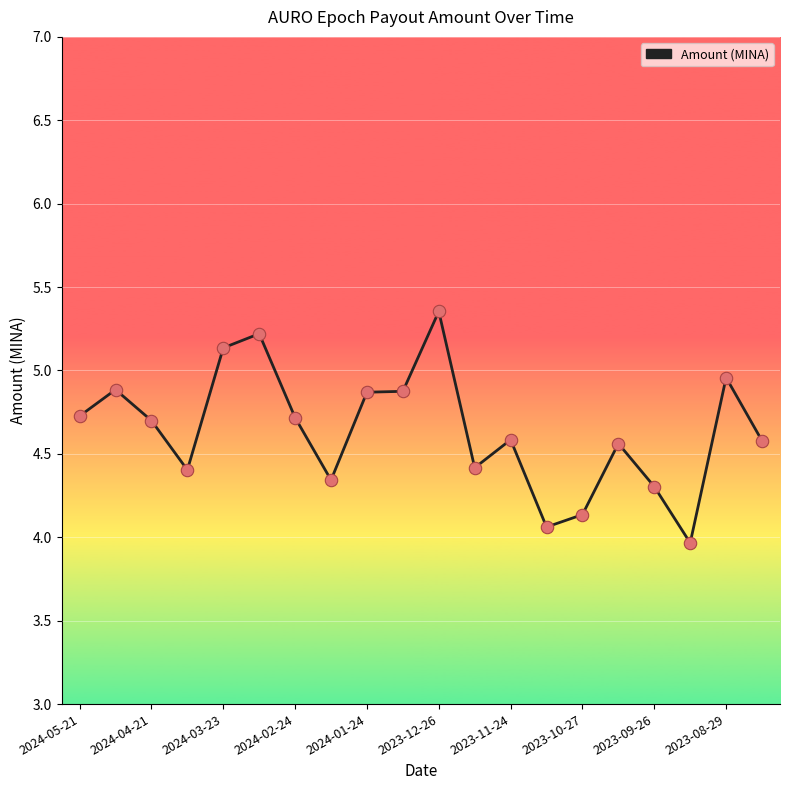

What is the difference between the maximum and minimum values?

1.4